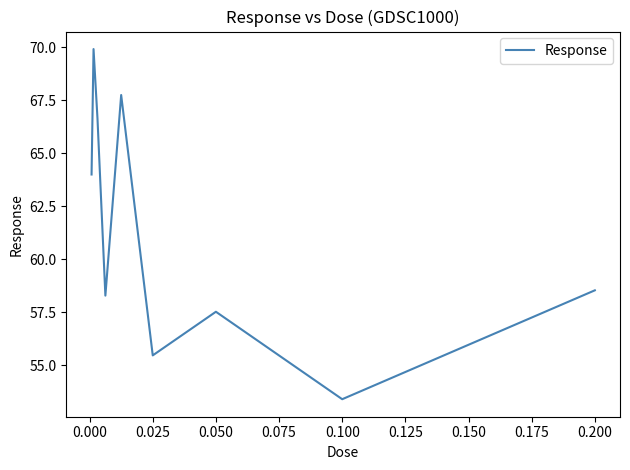

Reading right to left, what are all the values shown in this chart?

58.5	53.4	57.5	55.5	67.7	58.3	66.6	69.9	64.0